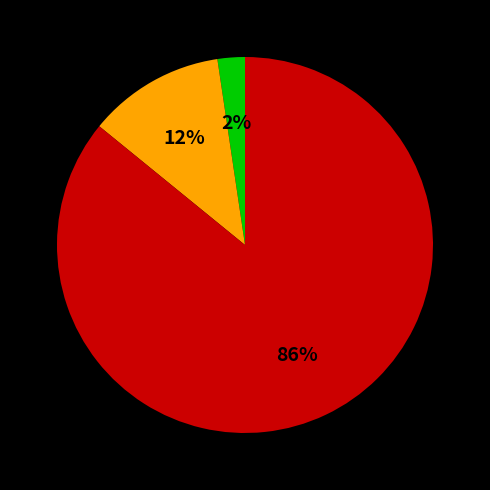

To the nearest percent, what is the average slice percentage?

33%